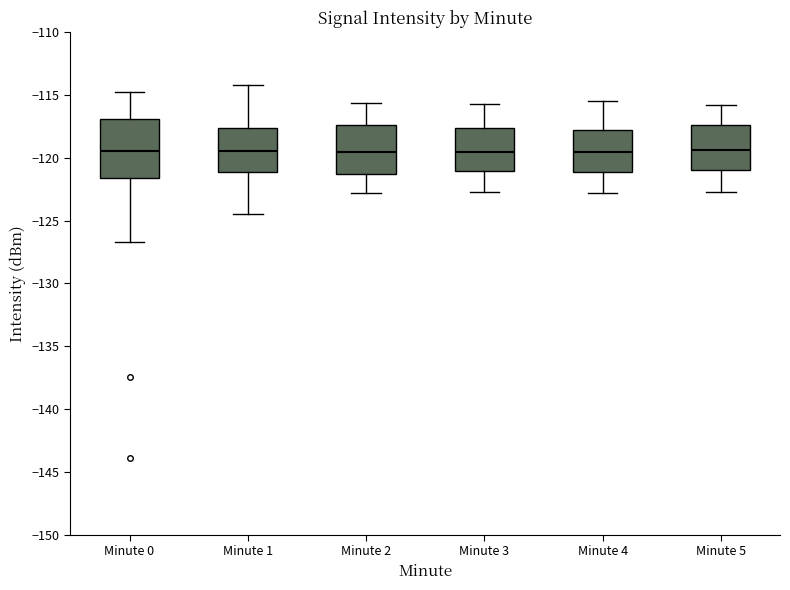

Reading left to right, transcribe this box plot: for each box, give where its median line is, the range the box spans, and where its two whiskers end, as read against the y-axis. The values are not printed on the chart, so give them approximately, as read against the axis.

Minute 0: median -119.5, box -121.5 to -117.0, whiskers -126.5 to -115.0
Minute 1: median -119.5, box -121.0 to -117.5, whiskers -124.5 to -114.0
Minute 2: median -119.5, box -121.0 to -117.5, whiskers -123.0 to -115.5
Minute 3: median -119.5, box -121.0 to -117.5, whiskers -122.5 to -115.5
Minute 4: median -119.5, box -121.0 to -117.5, whiskers -123.0 to -115.5
Minute 5: median -119.5, box -121.0 to -117.5, whiskers -122.5 to -116.0